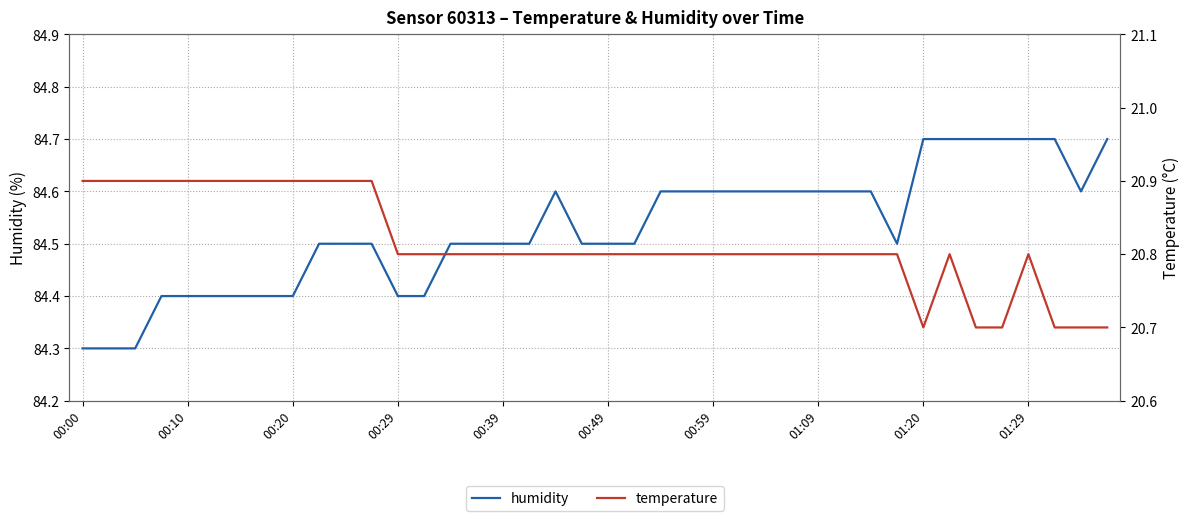

What is the minimum value for humidity?

84.3